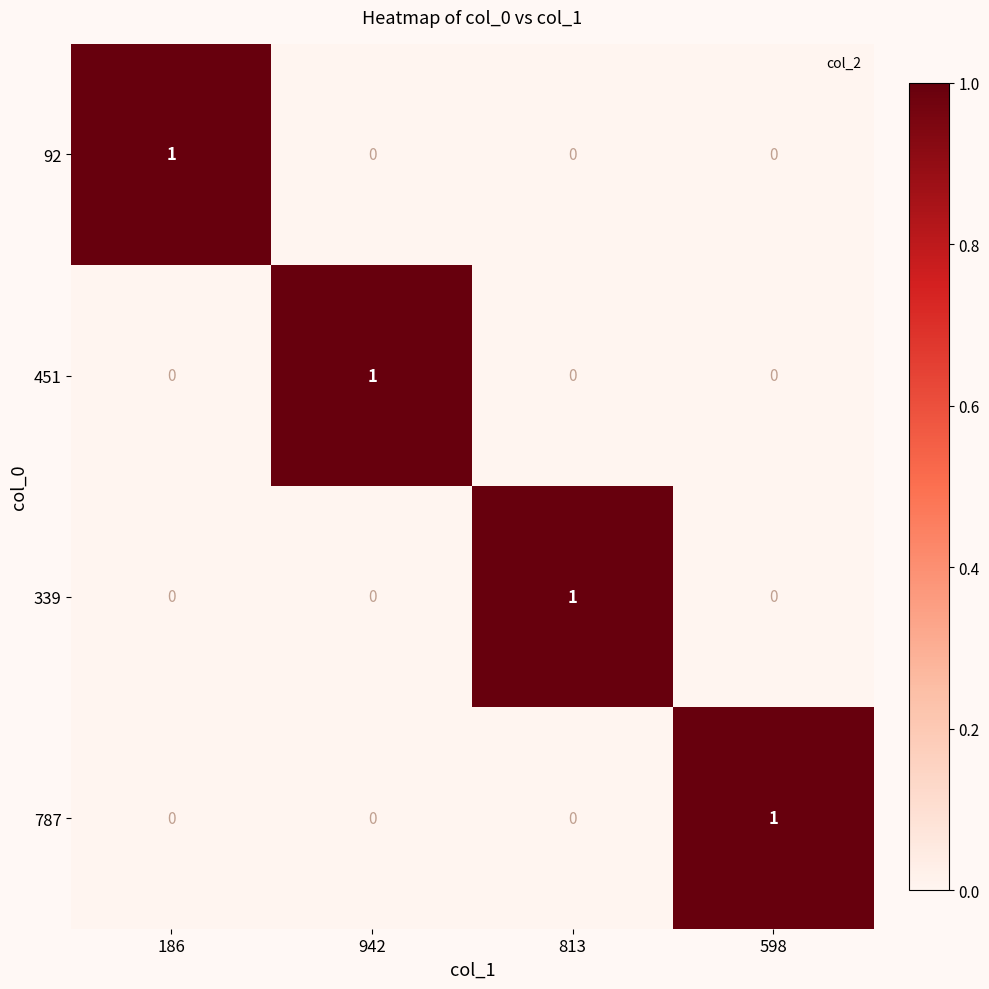

The 339 series shows 1 at 813. True or false?

True